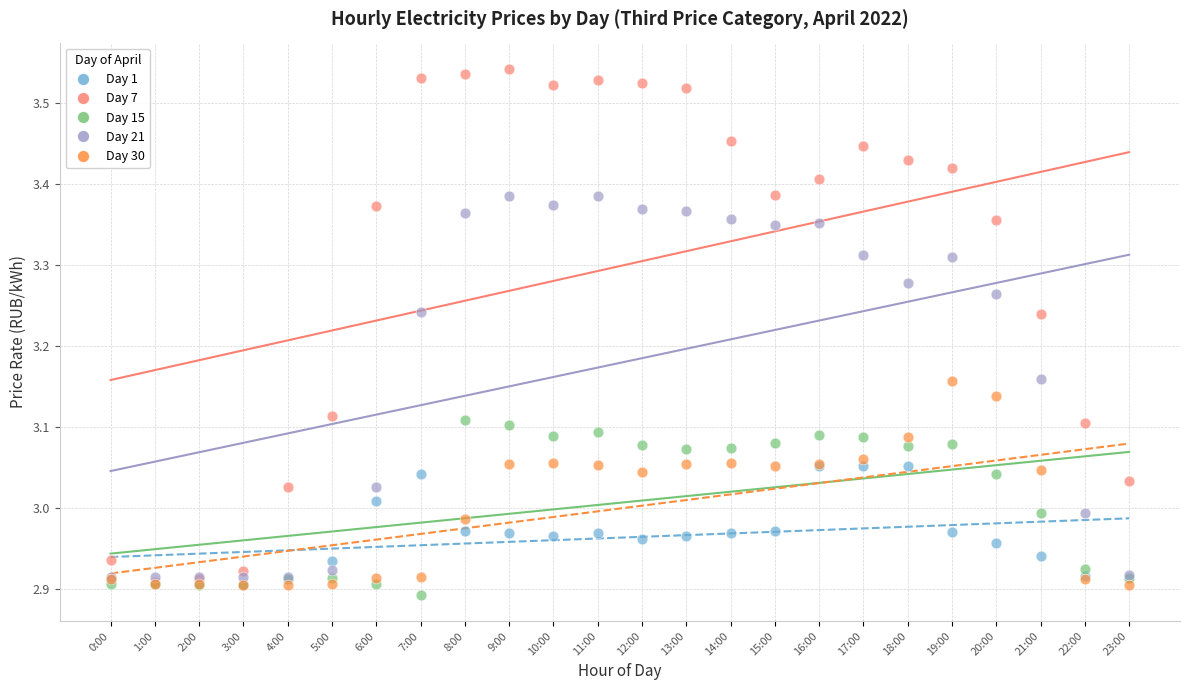

Which series contains the lowest Y value?

Day 15